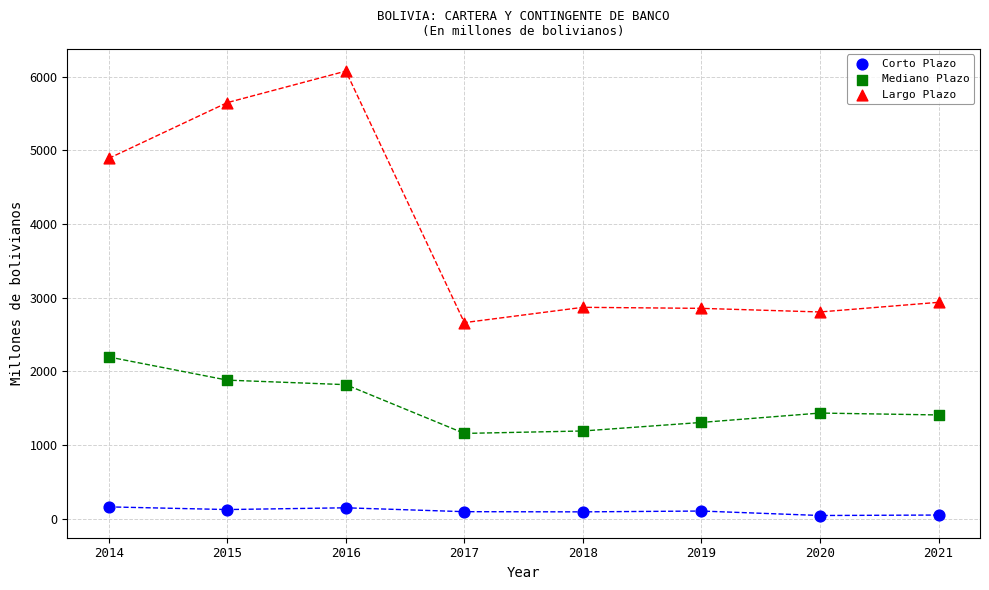

Across all data points, what is the range of X values (max minus min)?

7.0